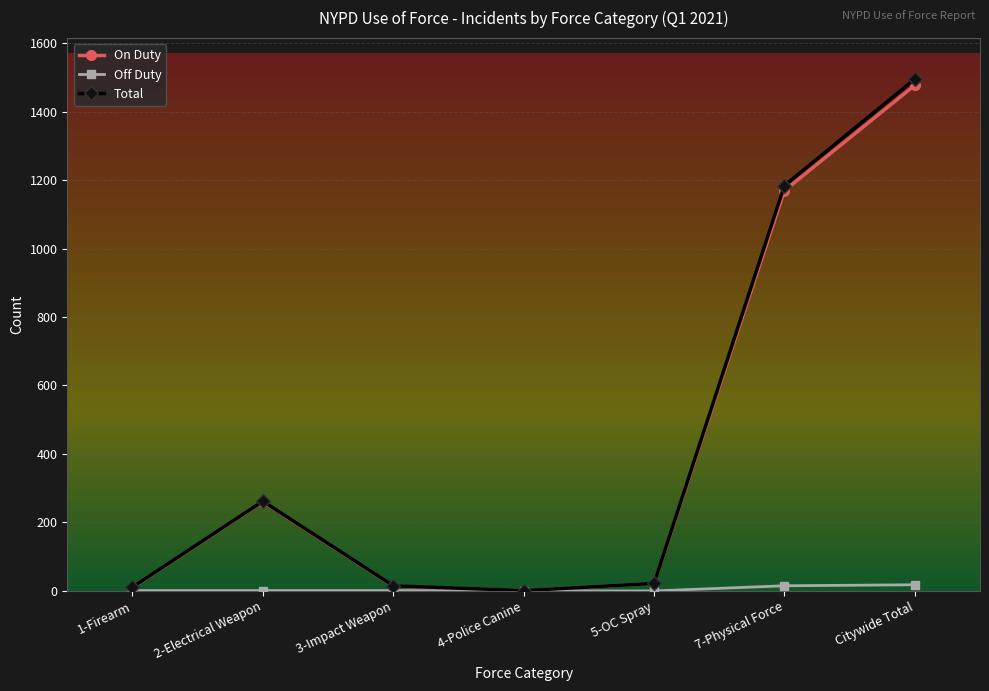

What is the label of the 5th point from the right?

3-Impact Weapon